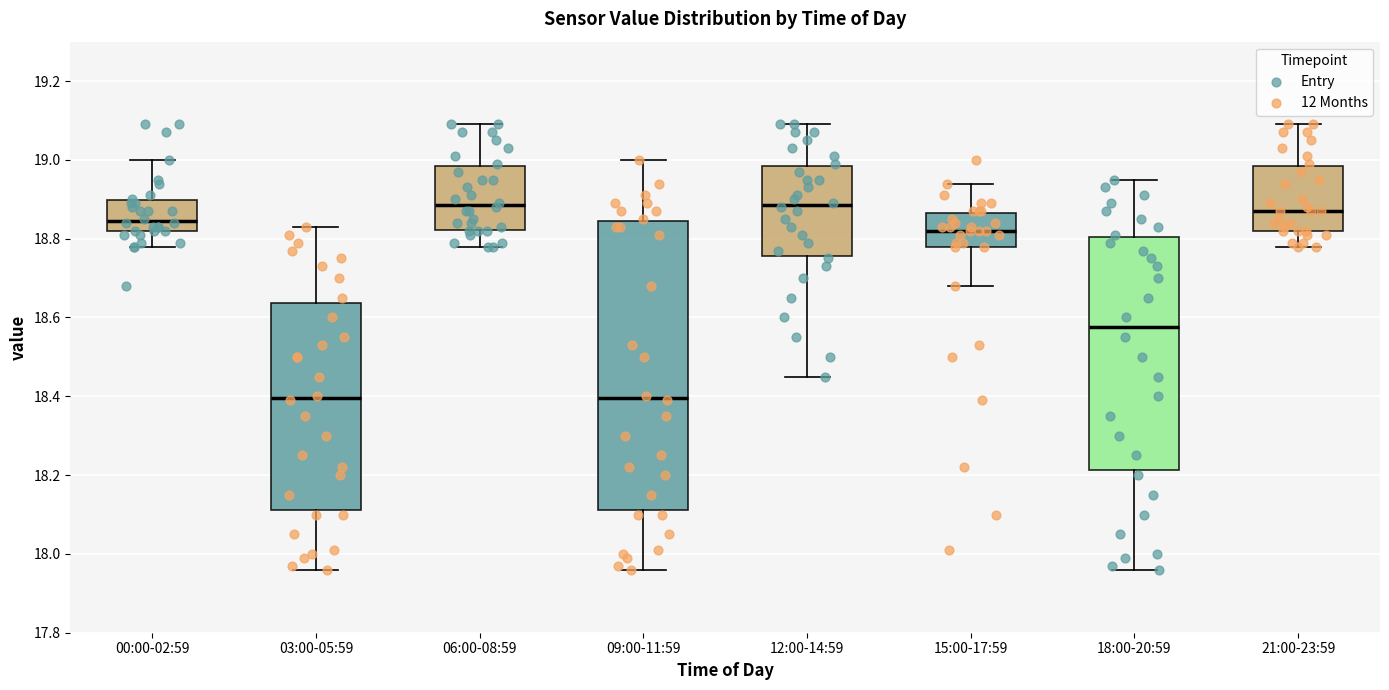

Where does the upper whisker of the box for 15:00-17:59 end on the y-axis? The values are not printed on the chart, so give them approximately, as read against the axis.

18.94